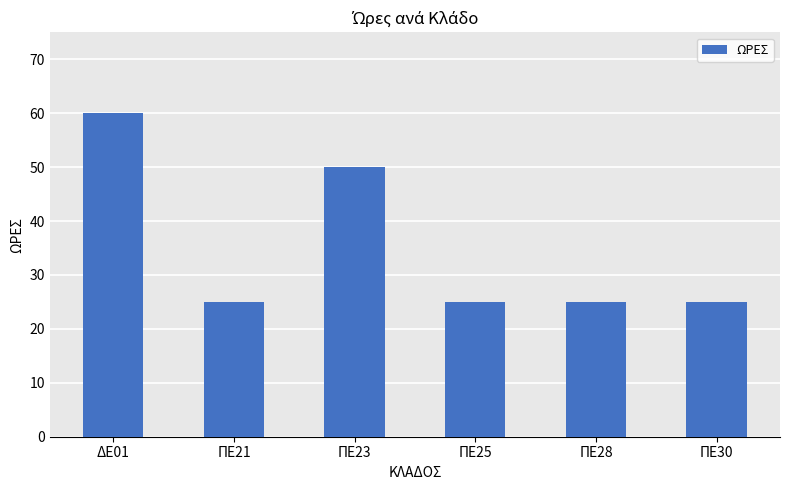

What position from the left is ΔΕ01?

1